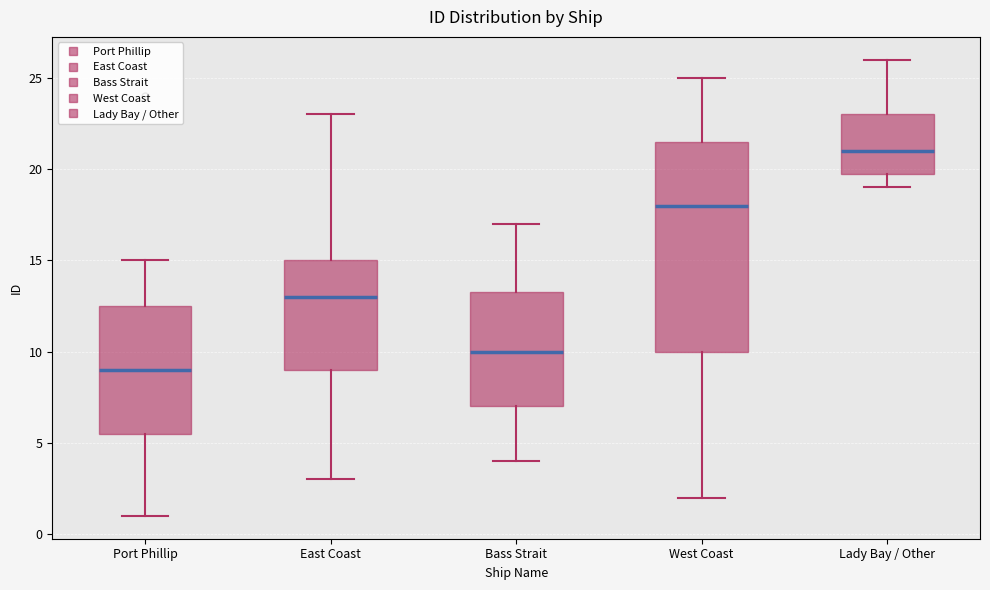

Reading left to right, read every box against the y-axis: the position of its median line, the range the box covers, and the ends of its whiskers. The values are not printed on the chart, so give them approximately, as read against the axis.

Port Phillip: median 9.0, box 5.5 to 12.5, whiskers 1.0 to 15.0
East Coast: median 13.0, box 9.0 to 15.0, whiskers 3.0 to 23.0
Bass Strait: median 10.0, box 7.0 to 13.5, whiskers 4.0 to 17.0
West Coast: median 18.0, box 10.0 to 21.5, whiskers 2.0 to 25.0
Lady Bay / Other: median 21.0, box 20.0 to 23.0, whiskers 19.0 to 26.0